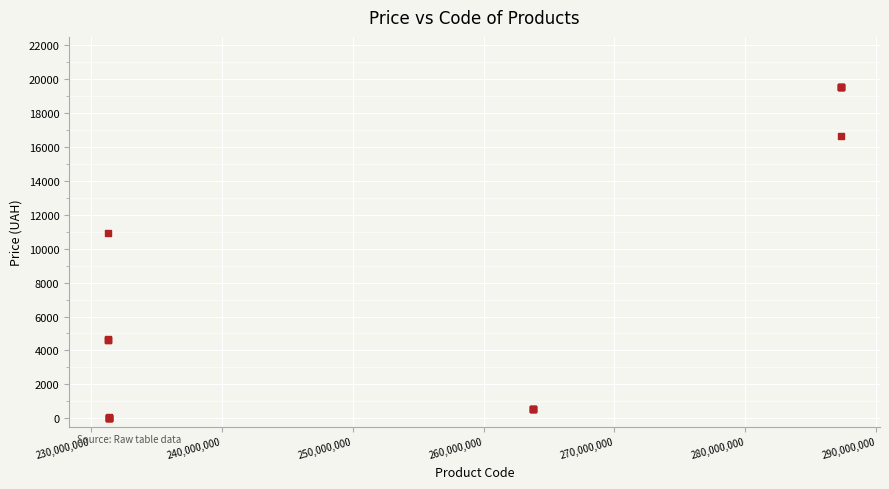

What Y value in the scatter plot is closest to 9779?

10896.3